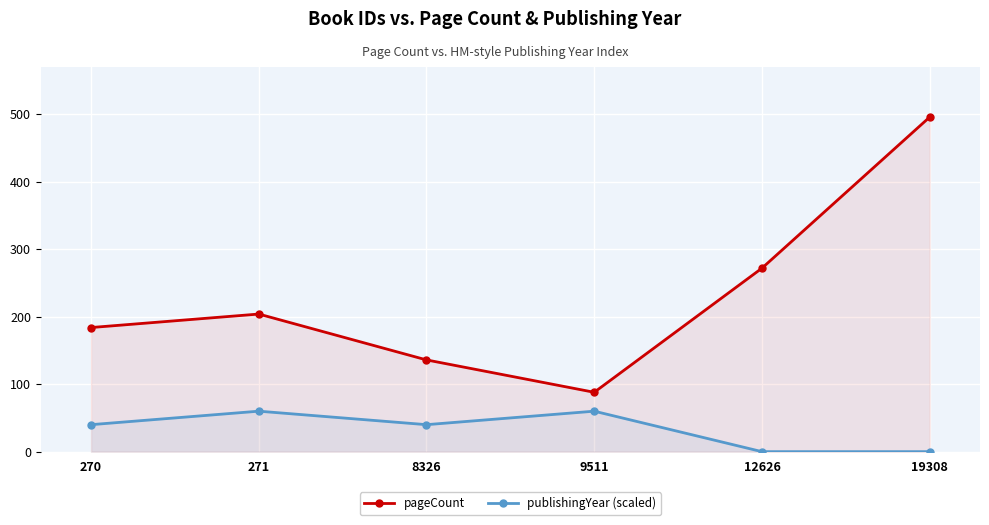

Which has a higher value, 8326 or 9511?

8326